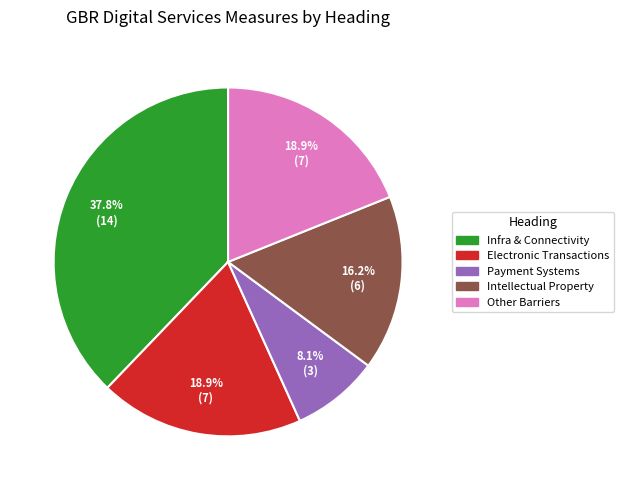

To the nearest percent, what is the average slice percentage?

20%